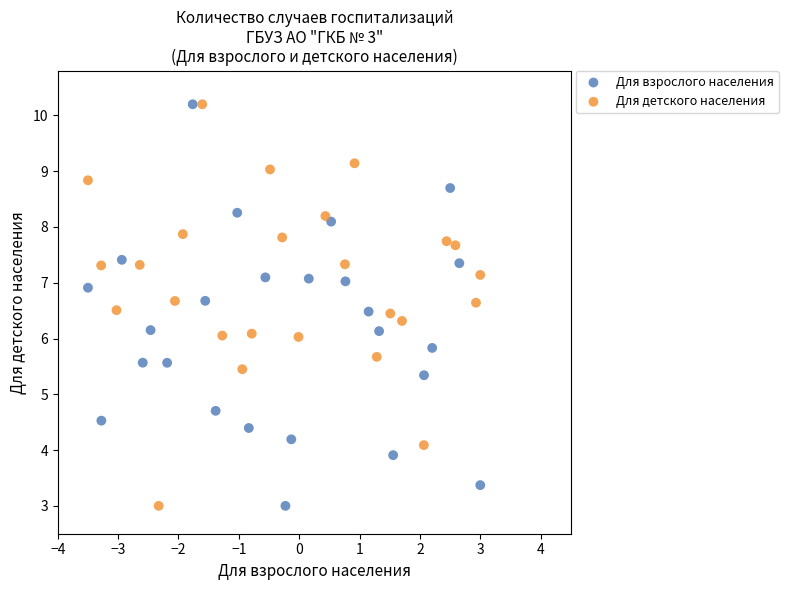

What are all the series names shown in the legend?

Для взрослого населения, Для детского населения